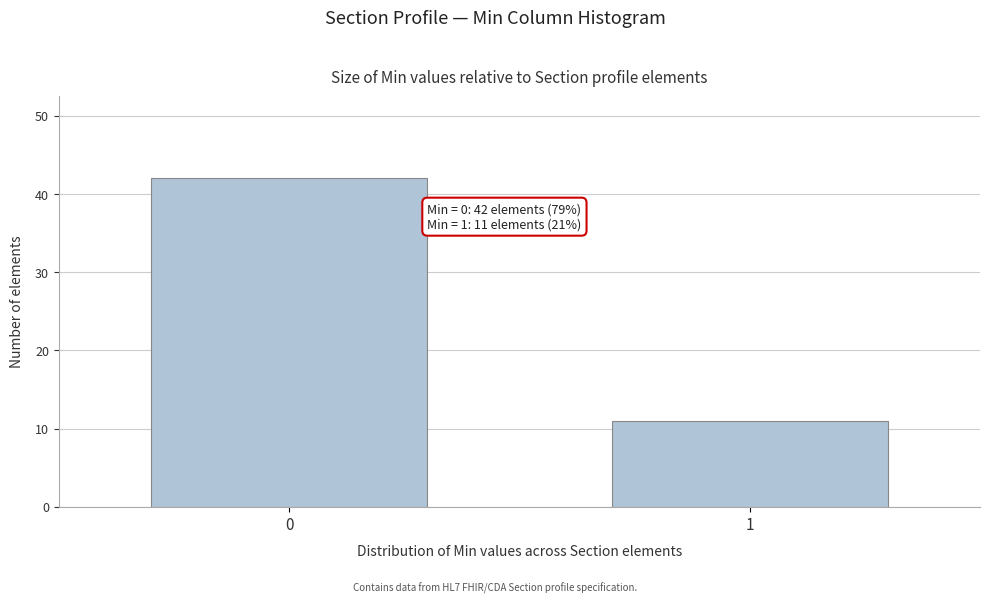

Reading right to left, extract all data points from this chart.

11	42